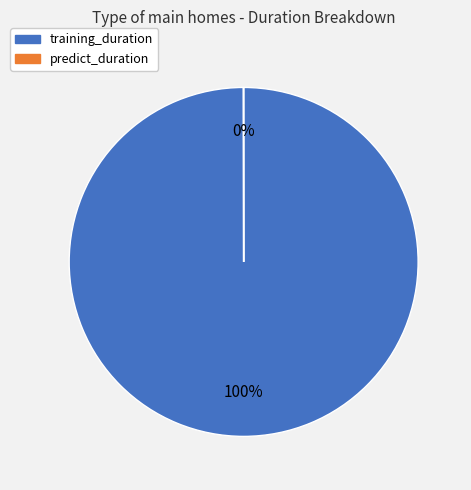

What is the largest slice in the pie chart?

training_duration